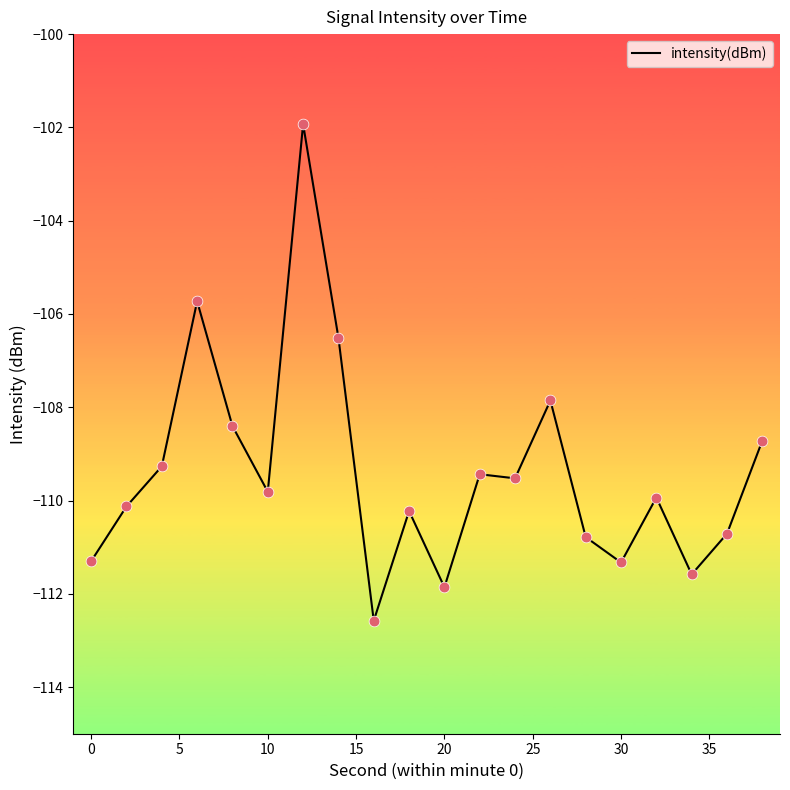

What is the difference between the maximum and minimum values?

10.6